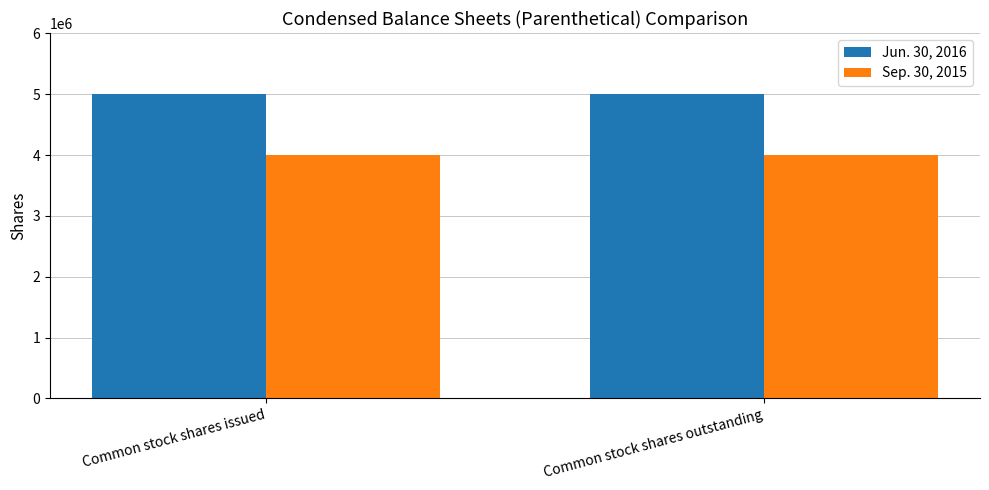

What value does the Sep. 30, 2015 series have at Common stock shares issued?

4000000